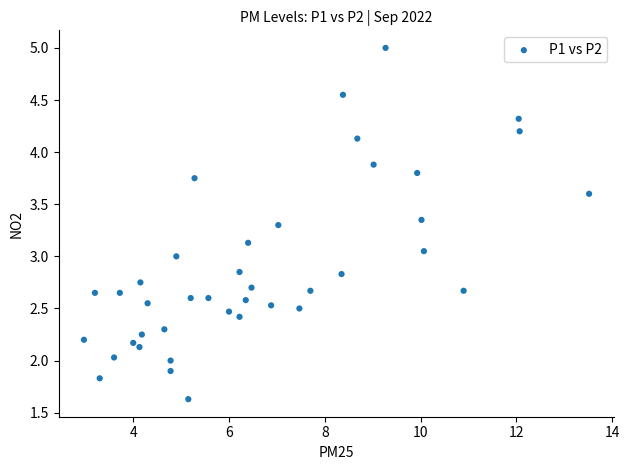

What is the range of X values (max minus min)?

10.5